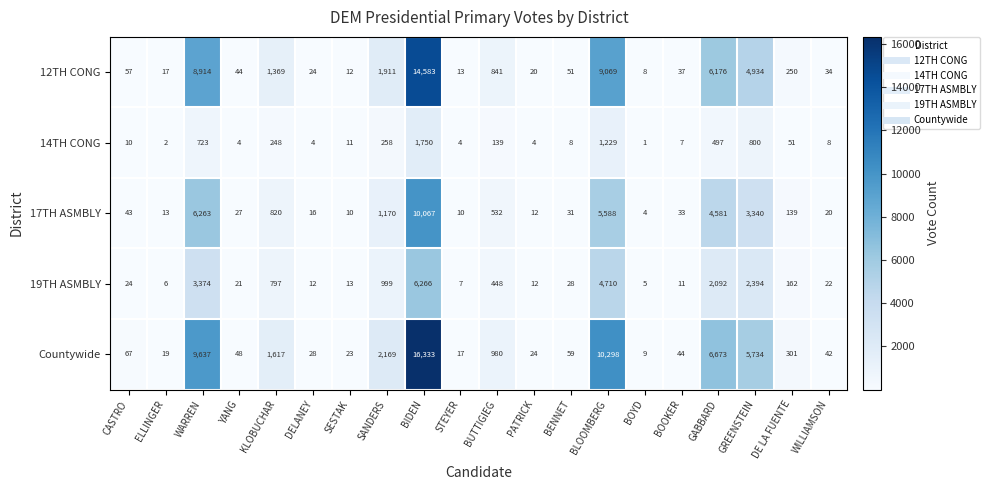

Between WARREN and BOYD, which series saw the biggest shift?

Countywide